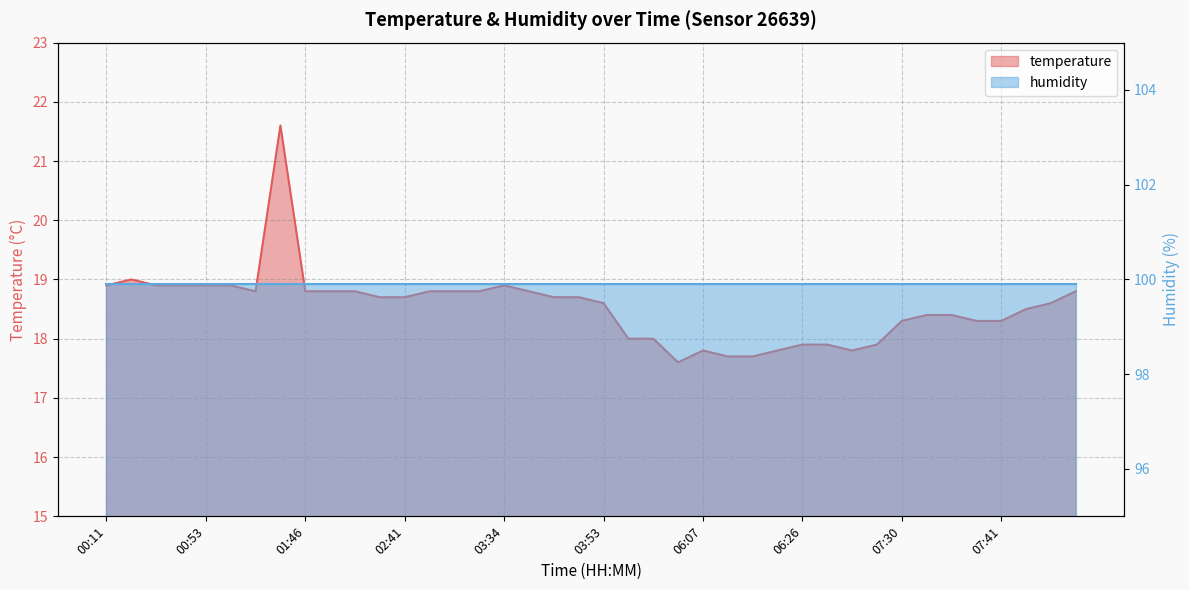

What is the label of the 39th point from the left?

08:03